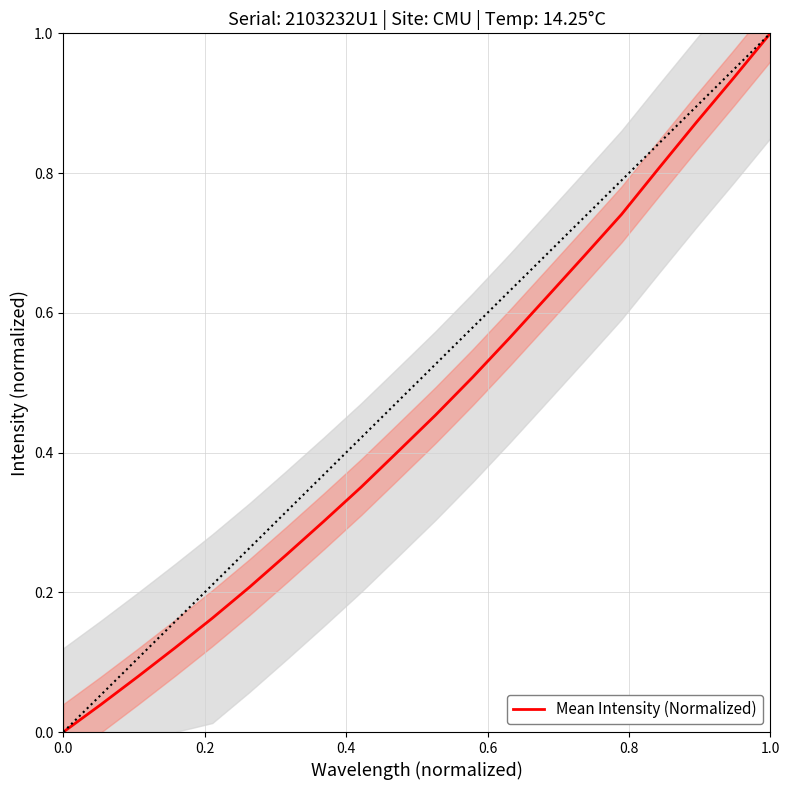

True or false: Mean Intensity (Normalized) has a value of -0.4 at 0.0.

False